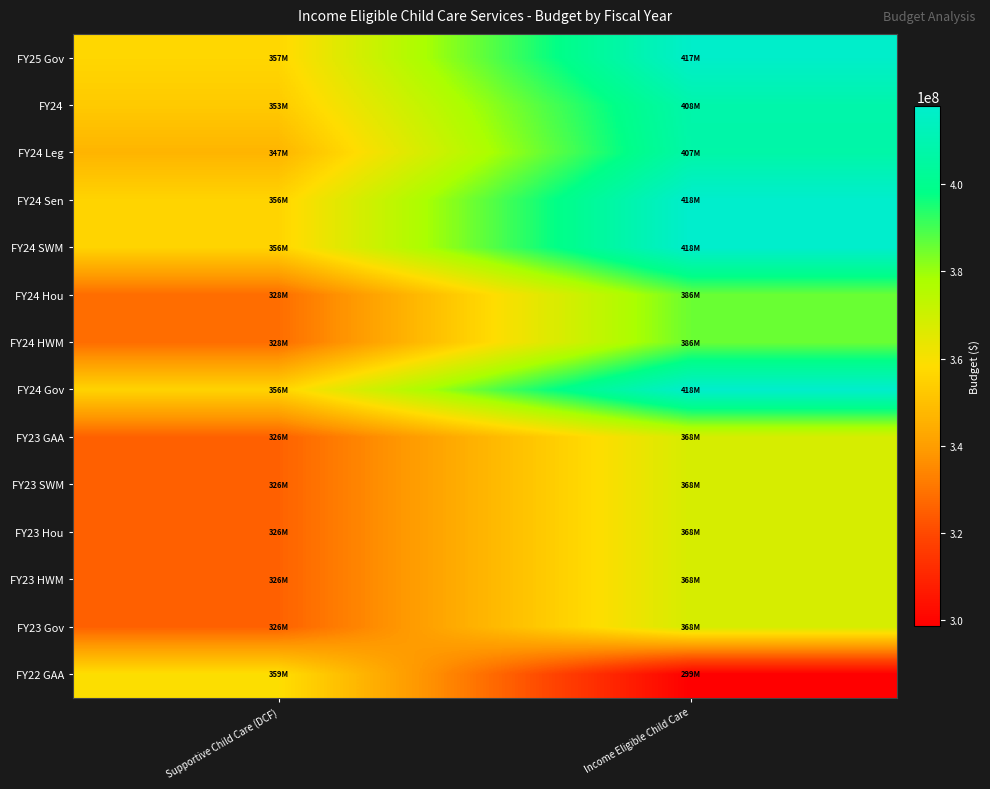

At Income Eligible Child Care, list the series in order from smallest to largest.

FY22 GAA, FY23 GAA, FY23 SWM, FY23 Hou, FY23 HWM, FY23 Gov, FY24 Hou, FY24 HWM, FY24 Leg, FY24, FY25 Gov, FY24 Sen, FY24 SWM, FY24 Gov